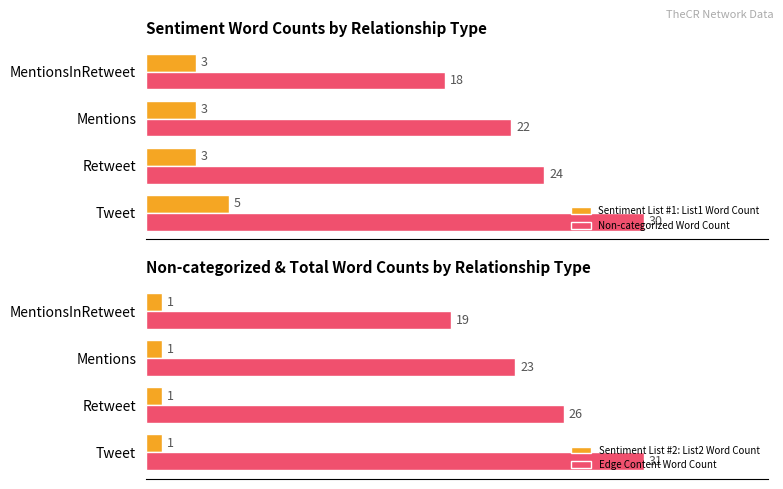

At how many categories does at least one series exceed 23?

2